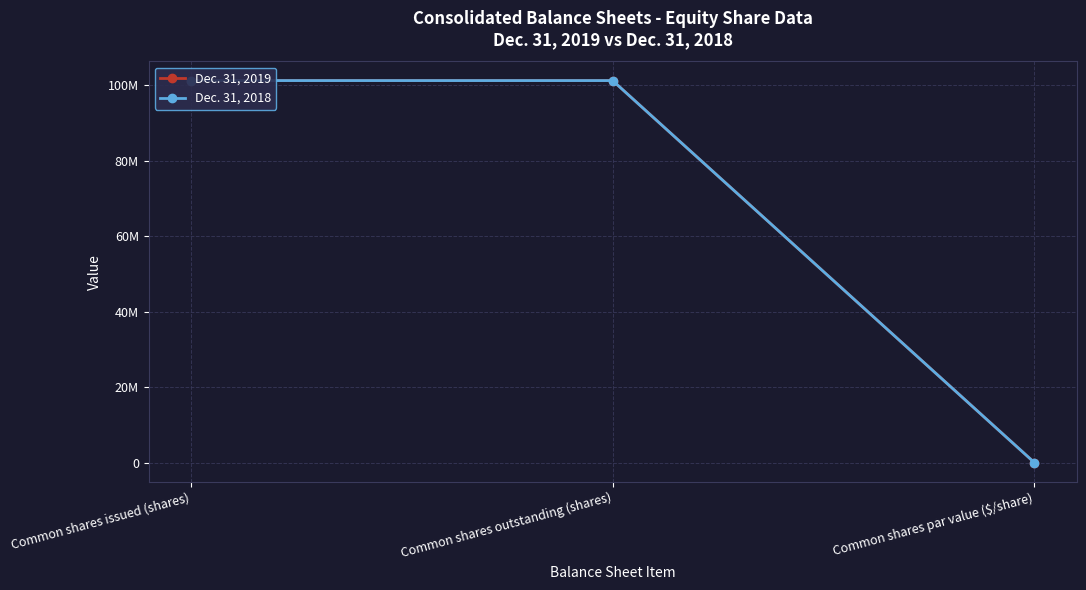

What is the value of the Dec. 31, 2018 point at the 1st from the left?

101302404